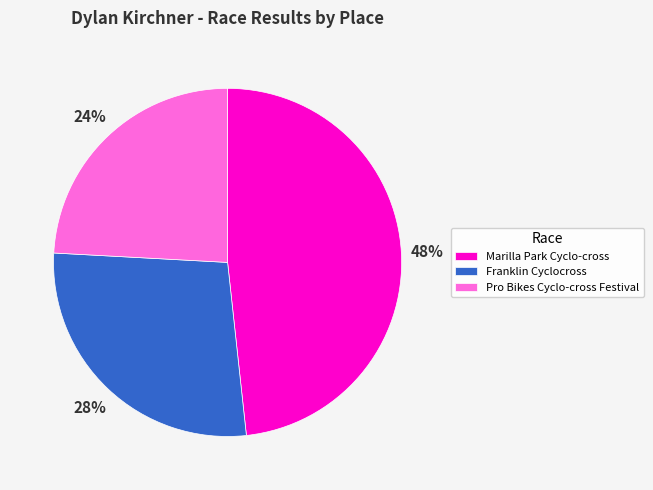

Do Franklin Cyclocross and Marilla Park Cyclo-cross together represent more than half of the pie?

Yes